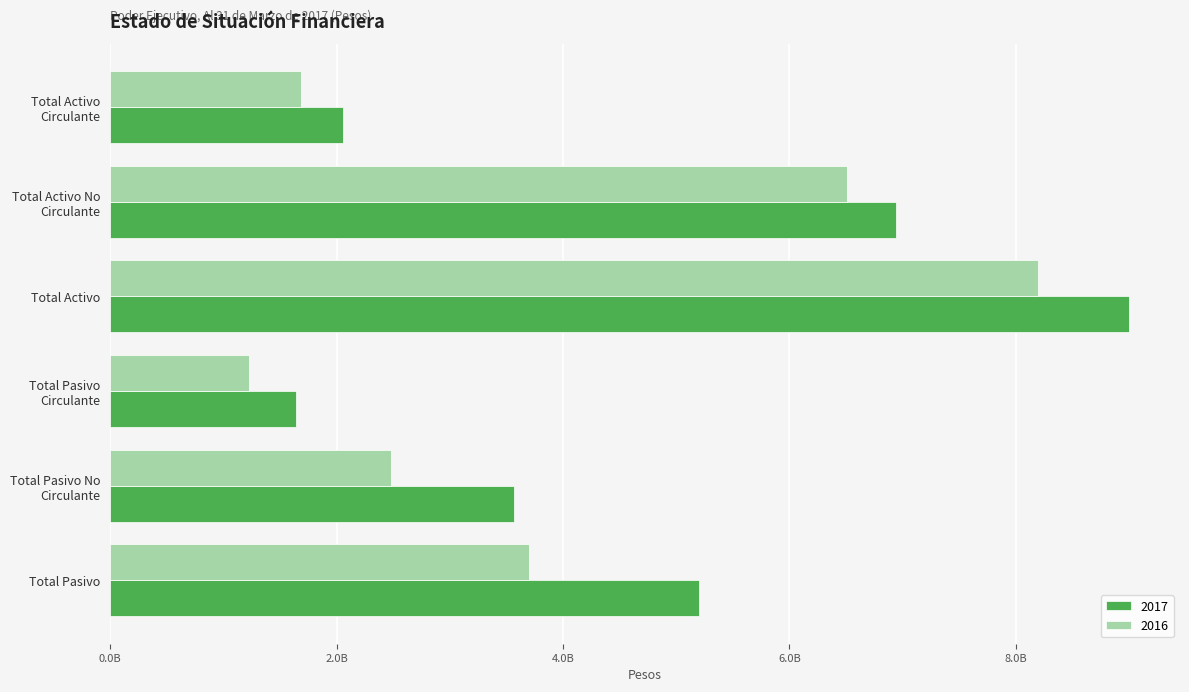

Which series has the widest spread of values?

2017